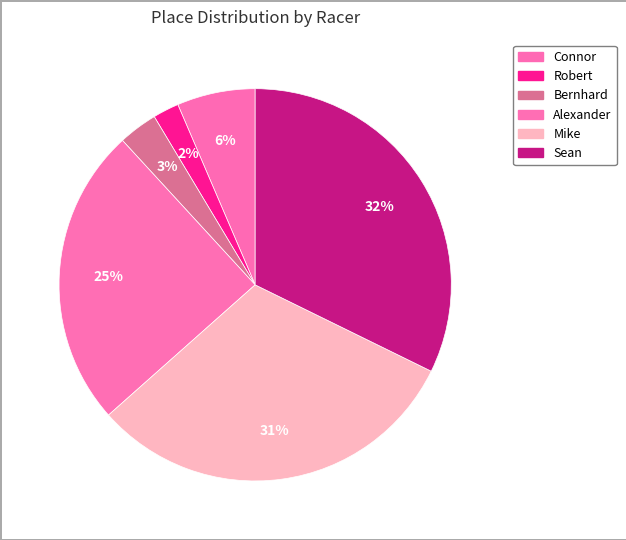

To the nearest percent, what portion does Robert represent?

2%